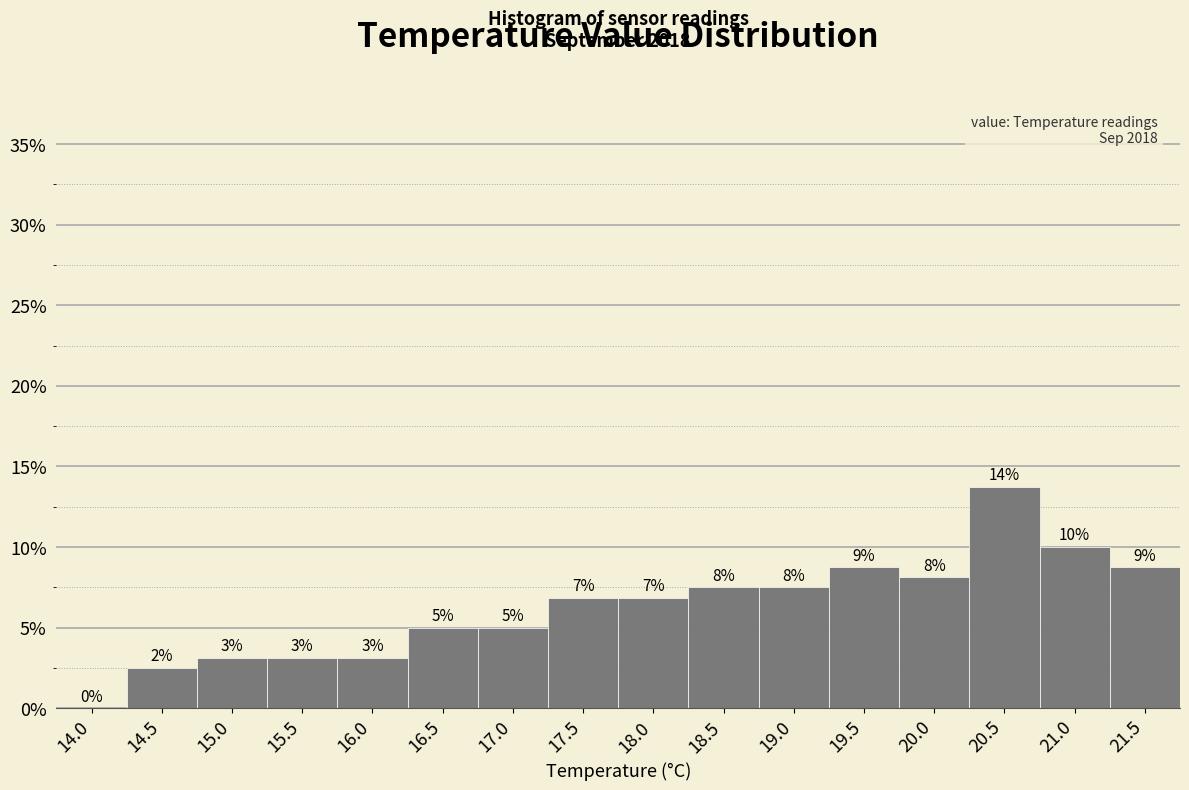

Are the bars horizontal?

No